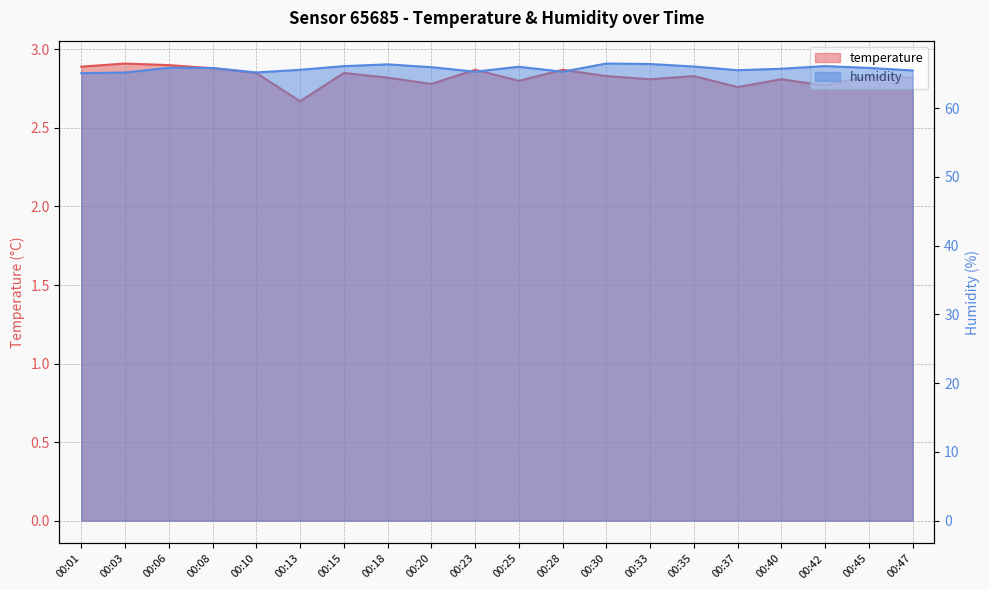

What value does the humidity series have at 00:18?

66.3